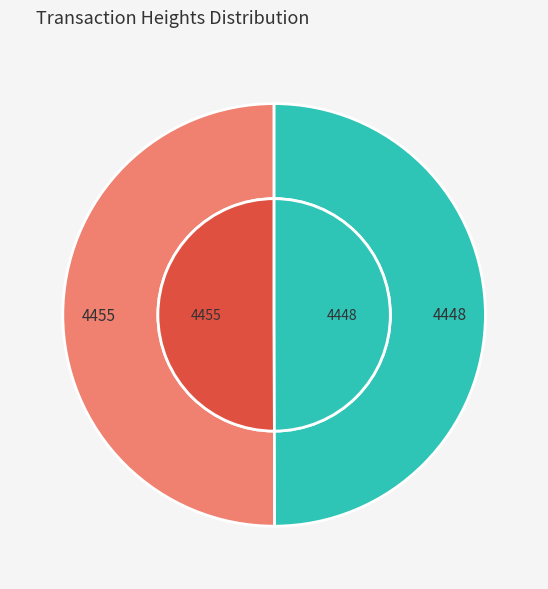

To the nearest percent, what is the average slice percentage?

50%